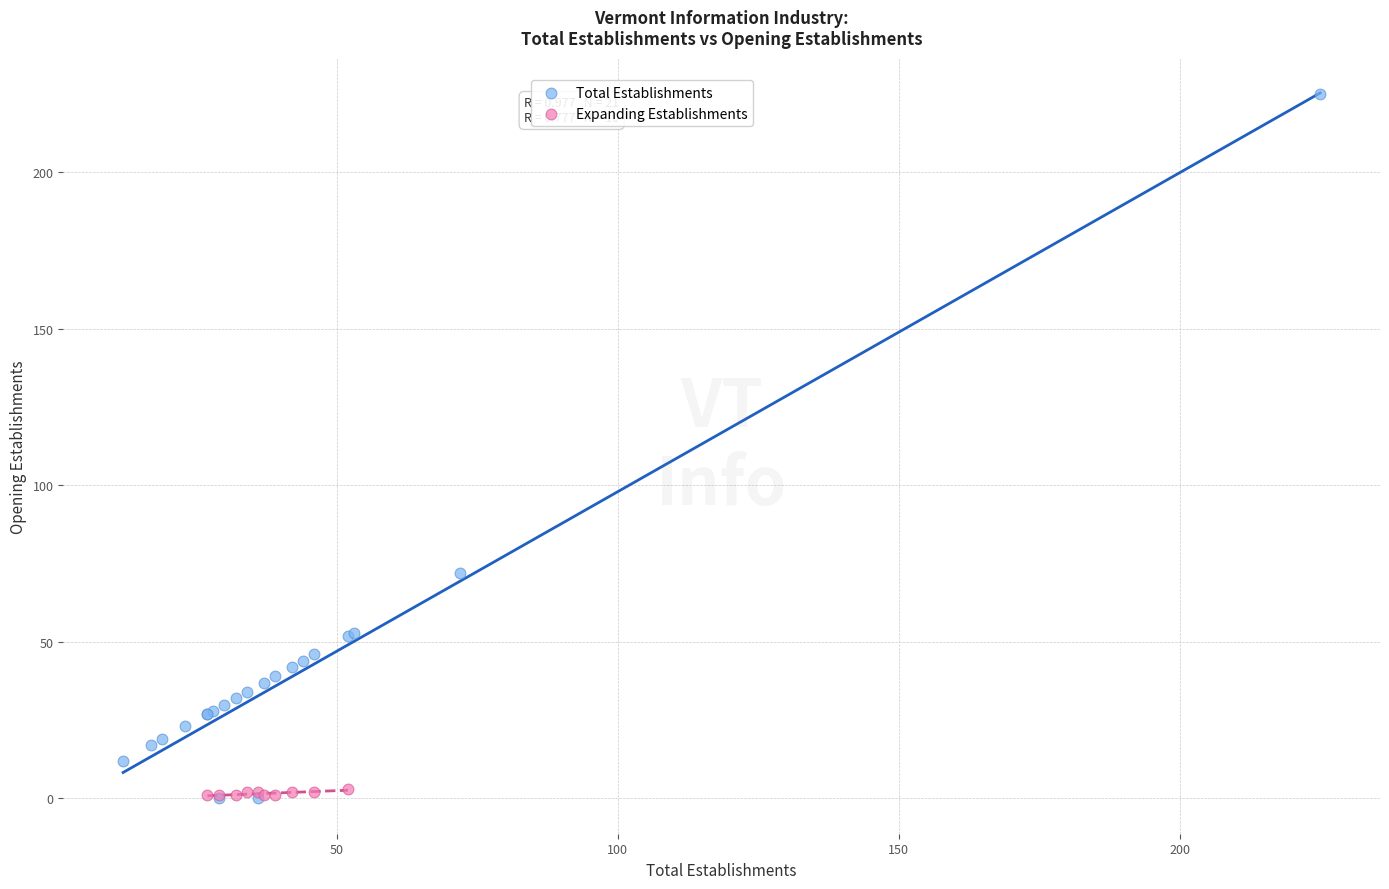

What are all the series names shown in the legend?

Total Establishments, Expanding Establishments